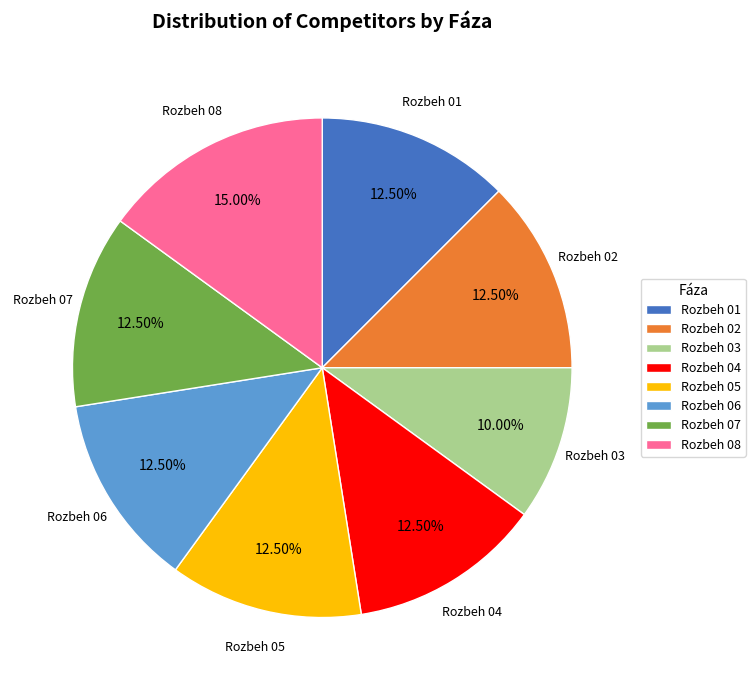

What percentage is the Rozbeh 03 slice, to the nearest percent?

10%